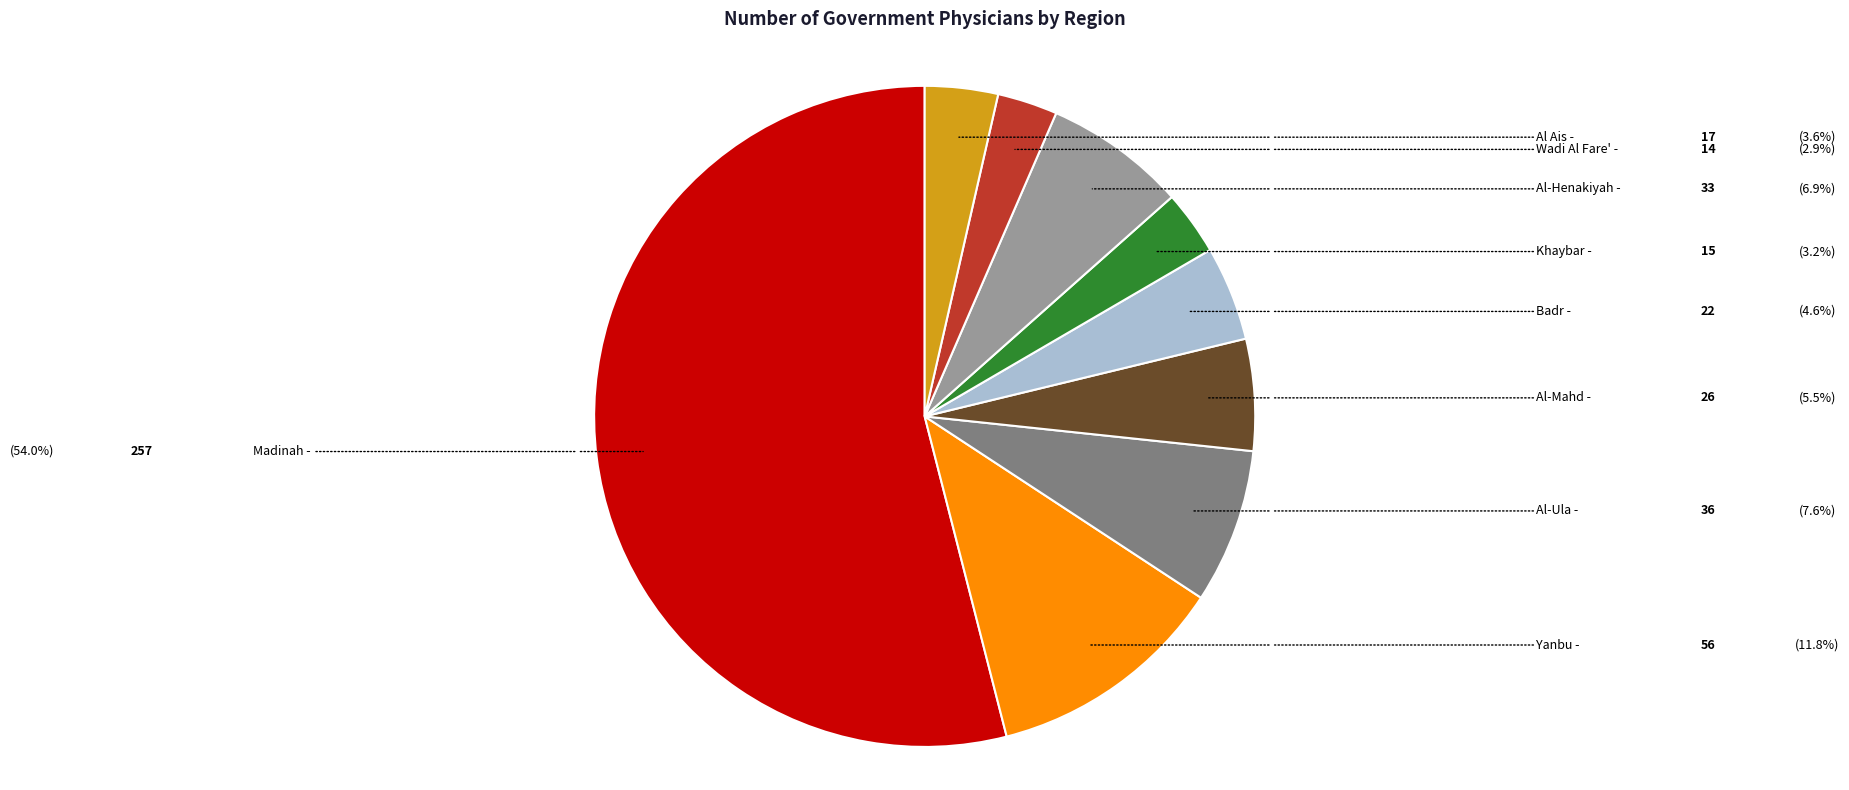

Does Madinah account for over 50% of the chart?

Yes